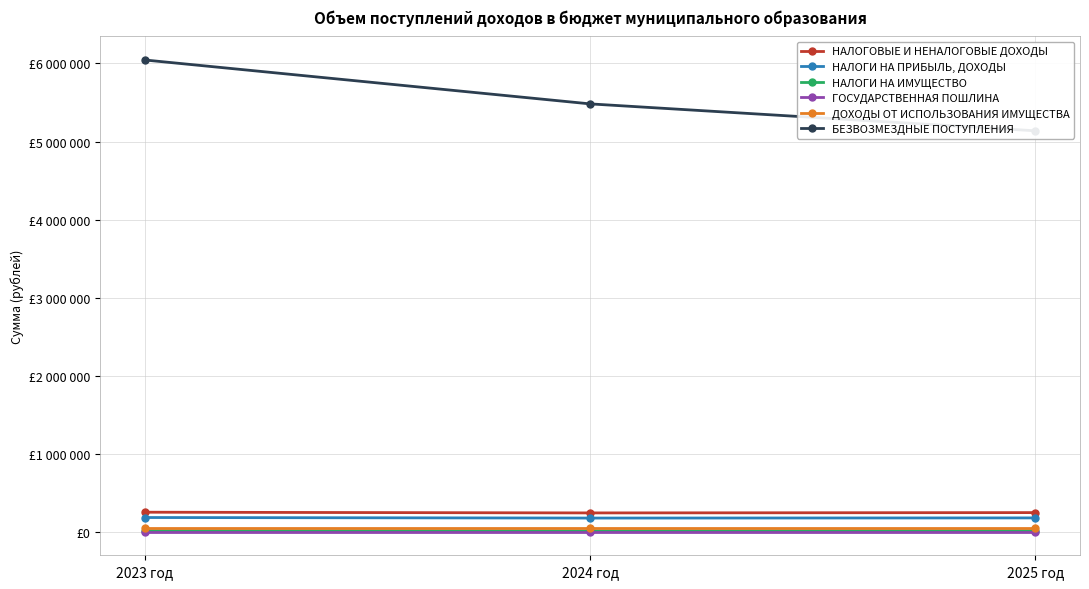

List the series in order of their peak value, lowest first.

ГОСУДАРСТВЕННАЯ ПОШЛИНА, НАЛОГИ НА ИМУЩЕСТВО, ДОХОДЫ ОТ ИСПОЛЬЗОВАНИЯ ИМУЩЕСТВА, НАЛОГИ НА ПРИБЫЛЬ, ДОХОДЫ, НАЛОГОВЫЕ И НЕНАЛОГОВЫЕ ДОХОДЫ, БЕЗВОЗМЕЗДНЫЕ ПОСТУПЛЕНИЯ